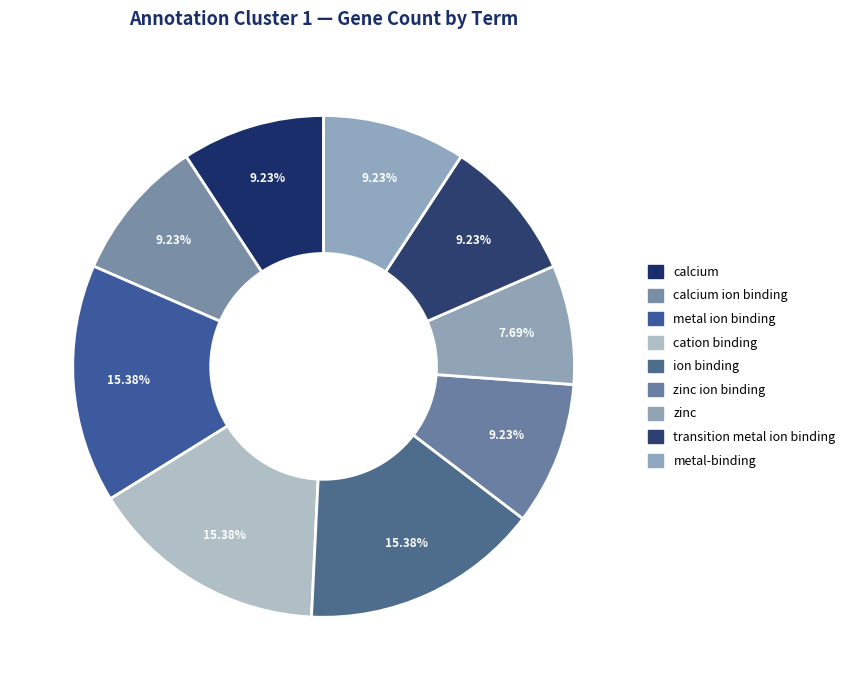

How many segments does this pie chart have?

9